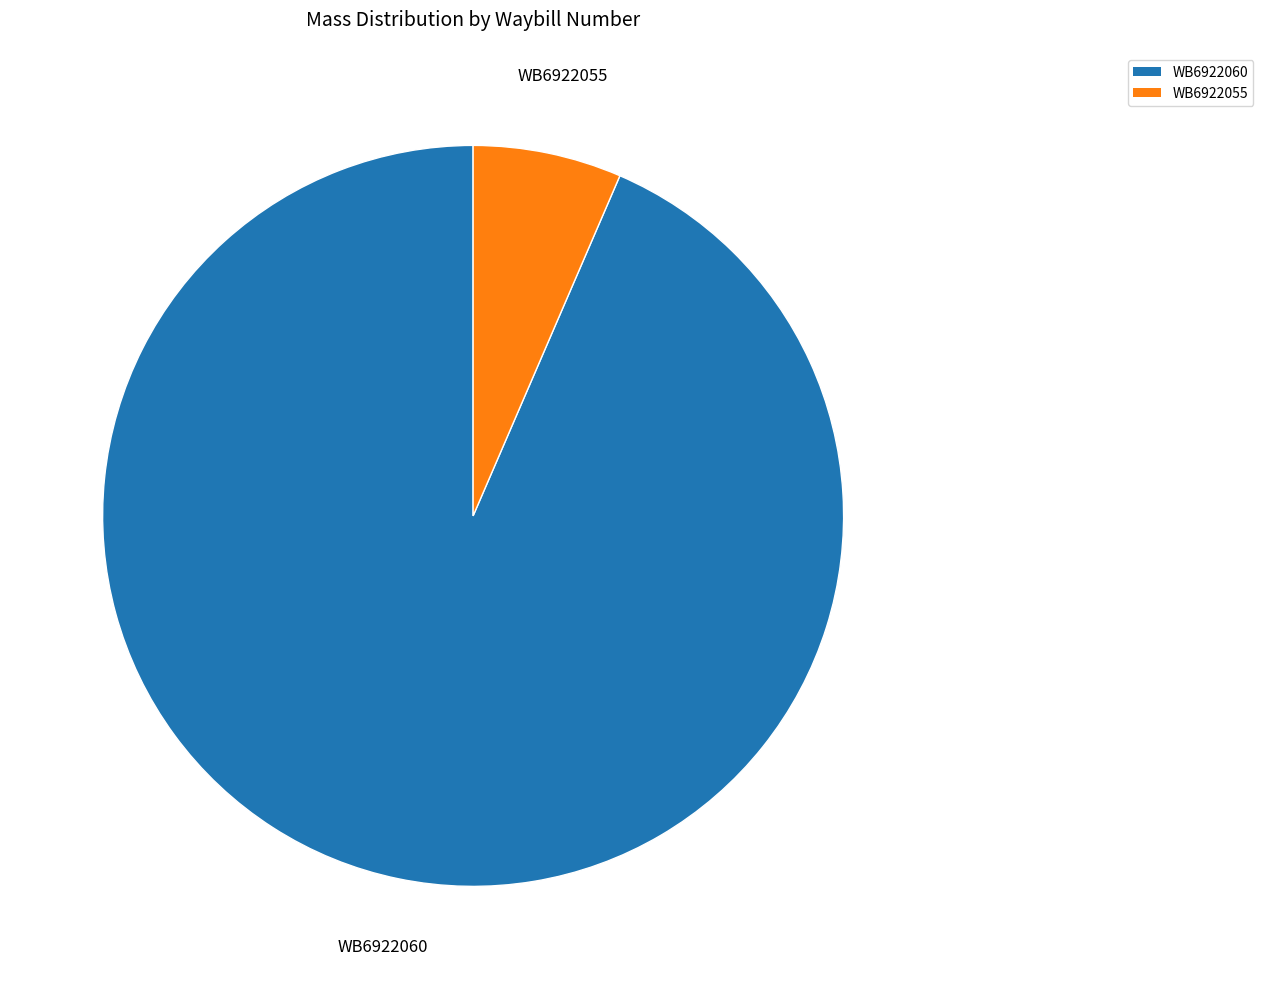

Which has a higher value, WB6922055 or WB6922060?

WB6922060